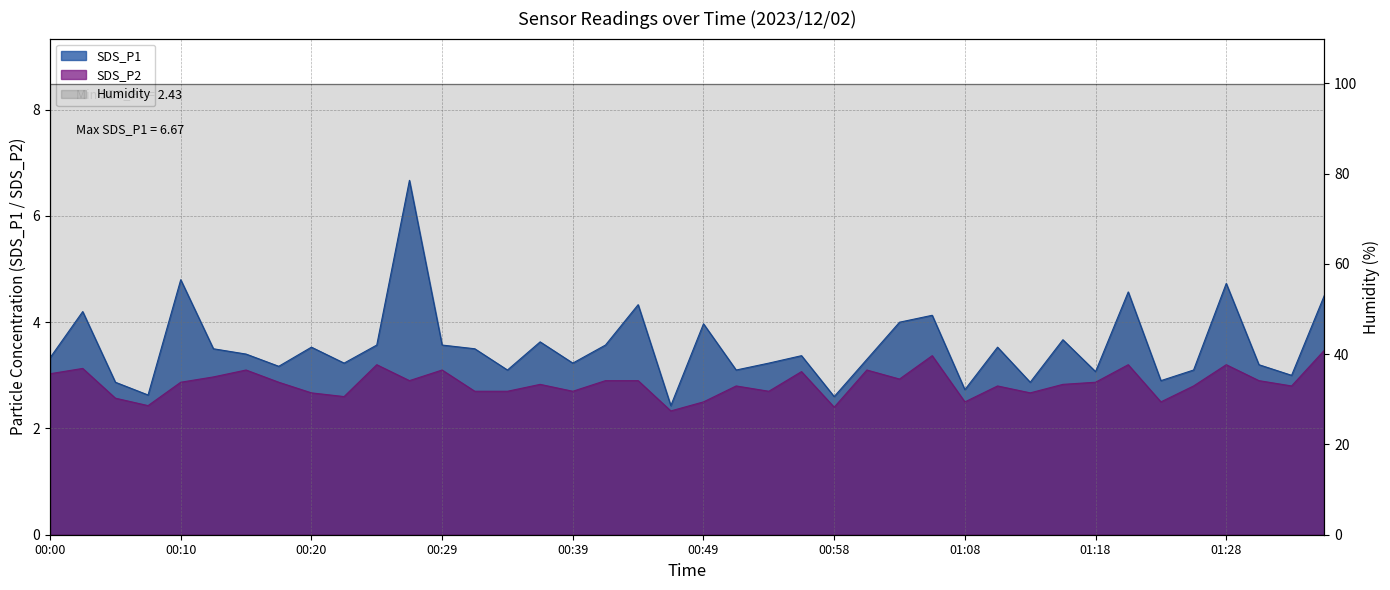

In SDS_P2, how many points are lower than both neighbors (excluding endpoints)?

12